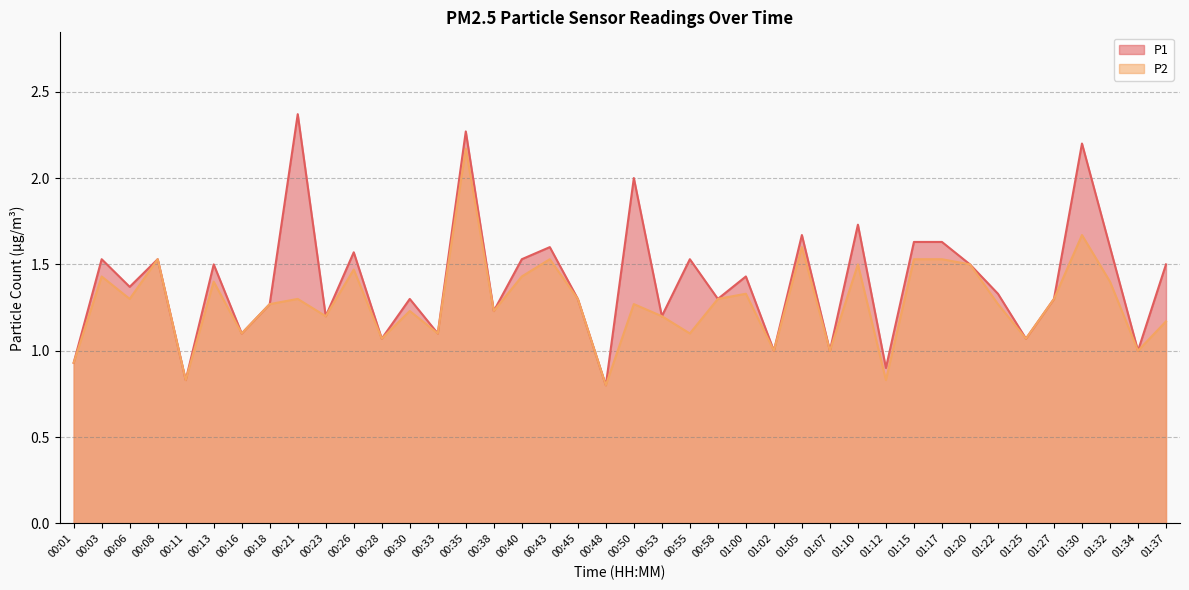

Reading right to left, list all the values displayed in this chart.

P1: 1.5	1.0	1.6	2.2	1.3	1.1	1.3	1.5	1.6	1.6	0.9	1.7	1.0	1.7	1.0	1.4	1.3	1.5	1.2	2.0	0.8	1.3	1.6	1.5	1.2	2.3	1.1	1.3	1.1	1.6	1.2	2.4	1.3	1.1	1.5	0.8	1.5	1.4	1.5	0.9
P2: 1.2	1.0	1.4	1.7	1.3	1.1	1.3	1.5	1.5	1.5	0.8	1.5	1.0	1.6	1.0	1.3	1.3	1.1	1.2	1.3	0.8	1.3	1.5	1.4	1.2	2.2	1.1	1.2	1.1	1.5	1.2	1.3	1.3	1.1	1.4	0.8	1.5	1.3	1.4	0.9